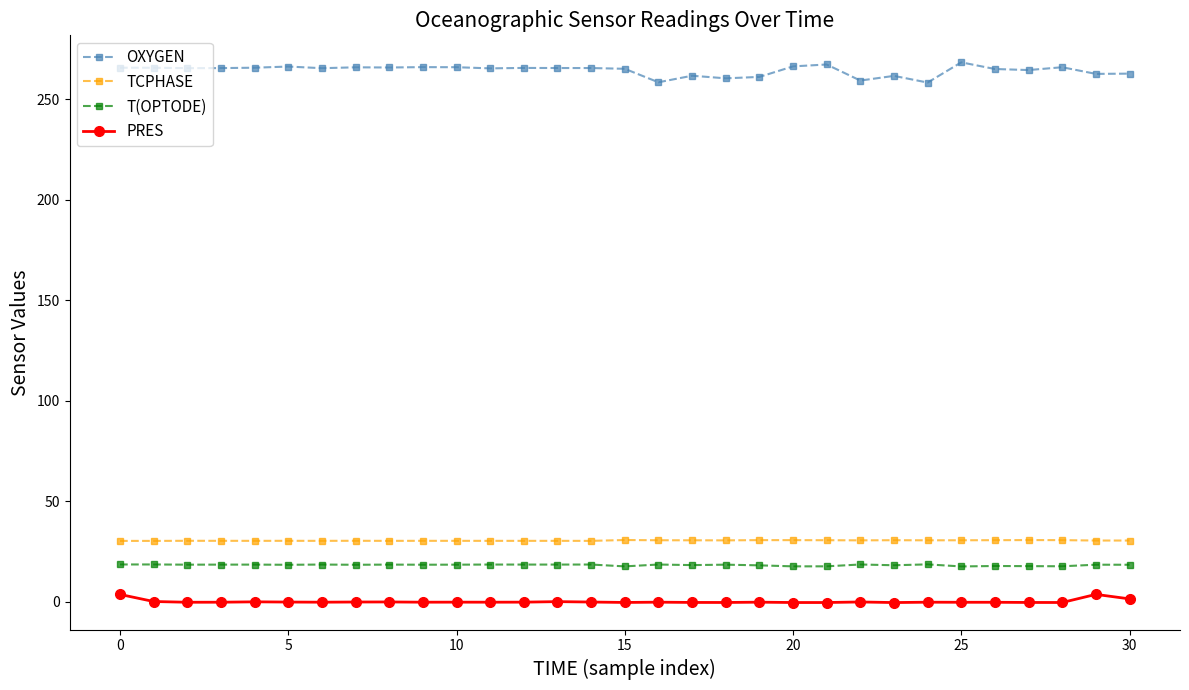

True or false: T(OPTODE) and TCPHASE intersect in this chart.

False